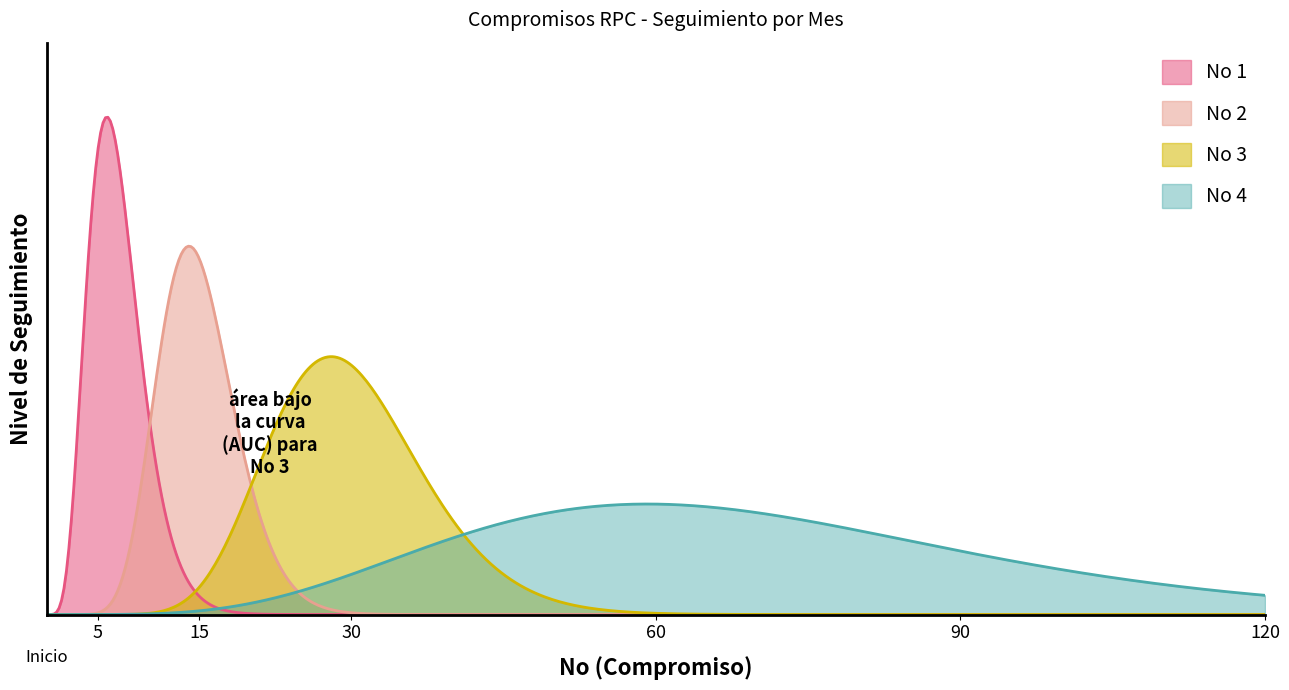

How many lines are shown in the chart?

4